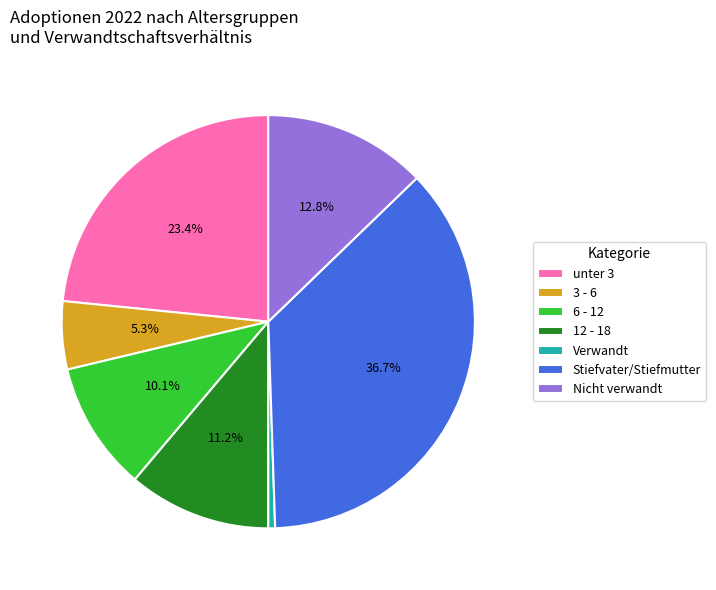

How many segments does this pie chart have?

7